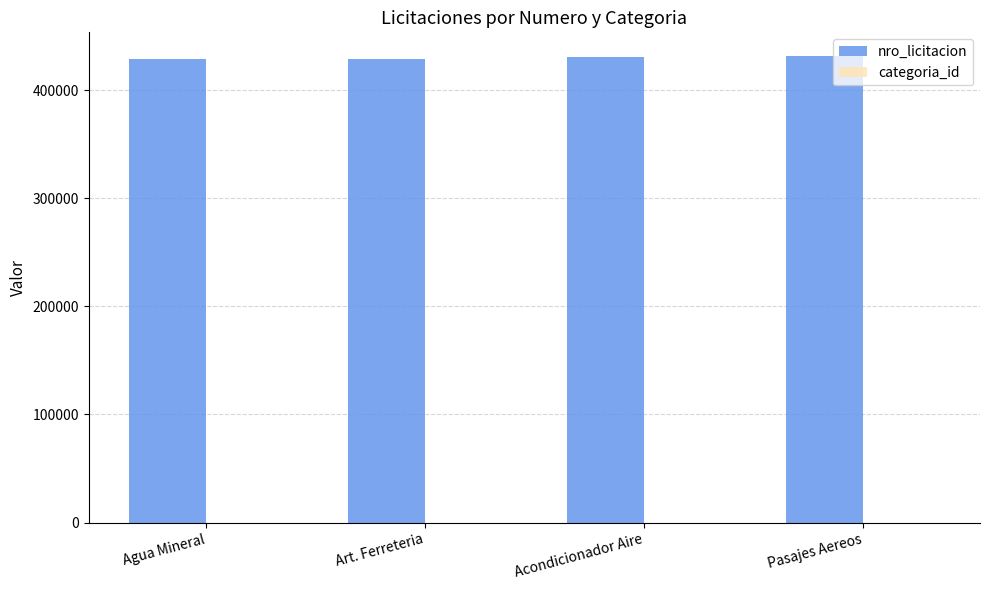

Which series has the largest total across all categories?

nro_licitacion